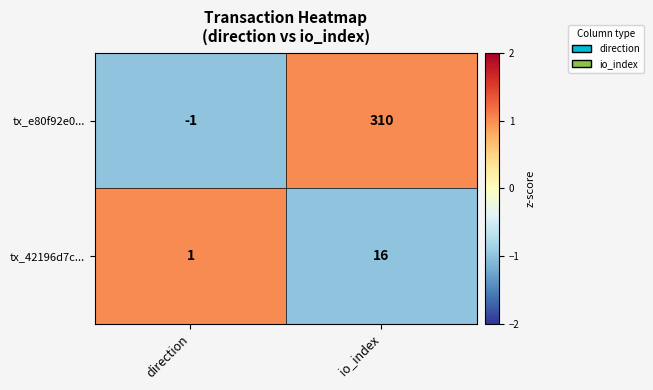

How many series are shown in this chart?

2